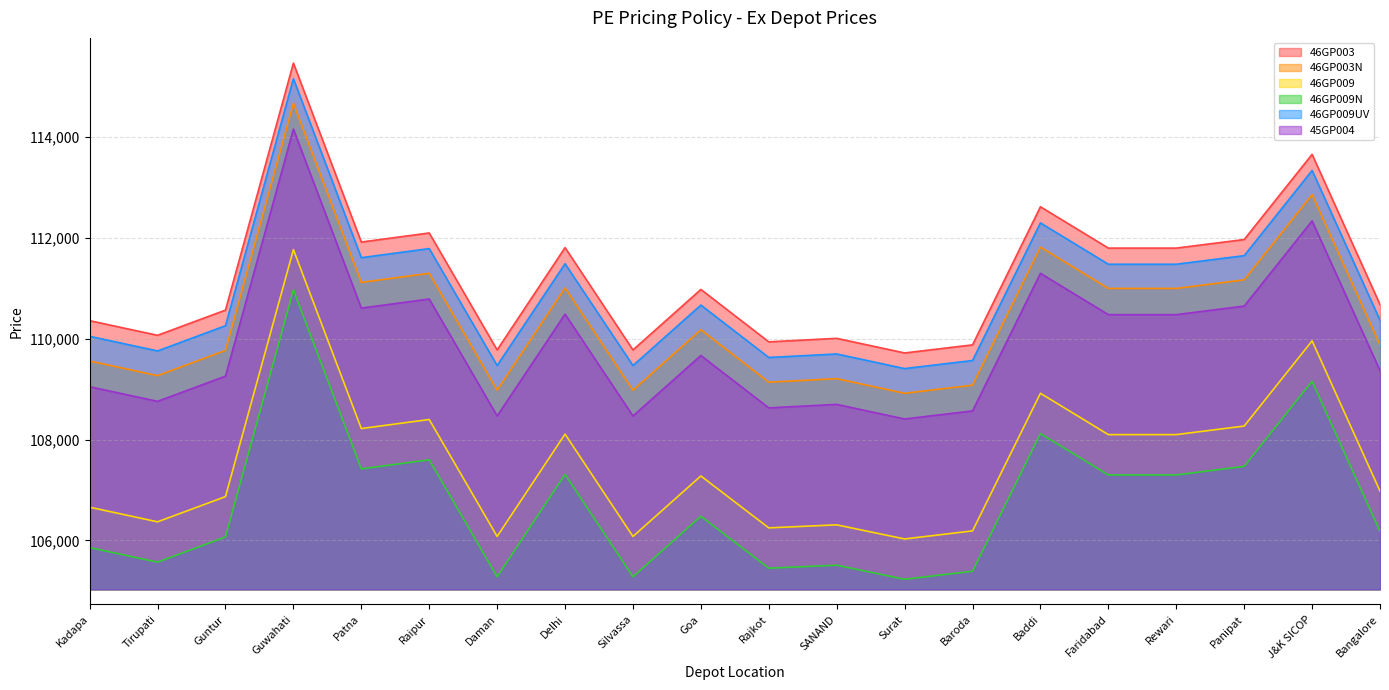

What position from the right is Silvassa?

12